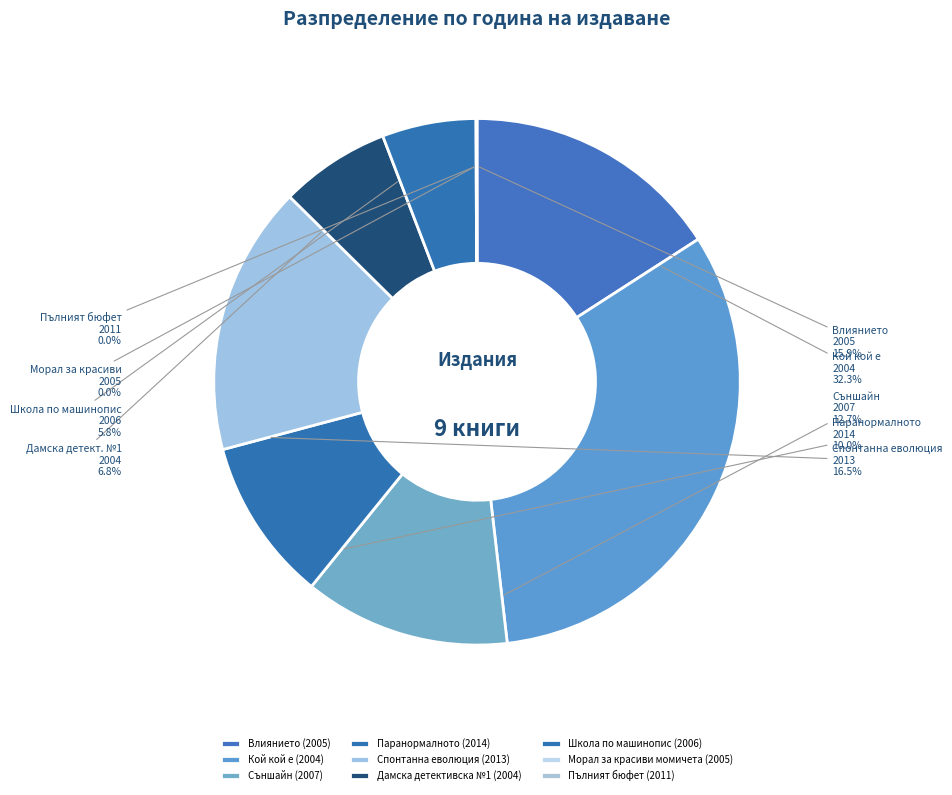

Does Паранормалното (2014) represent more than half of the total?

No